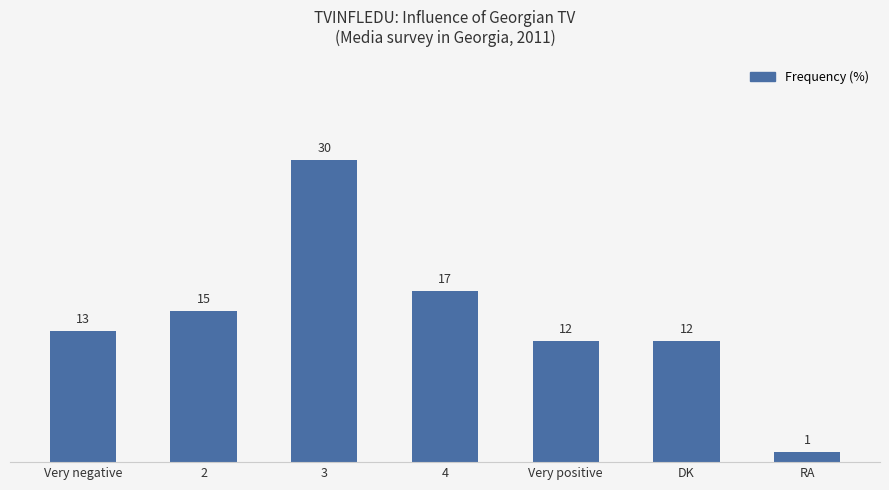

What is the change in value from Very negative to Very positive?

-1